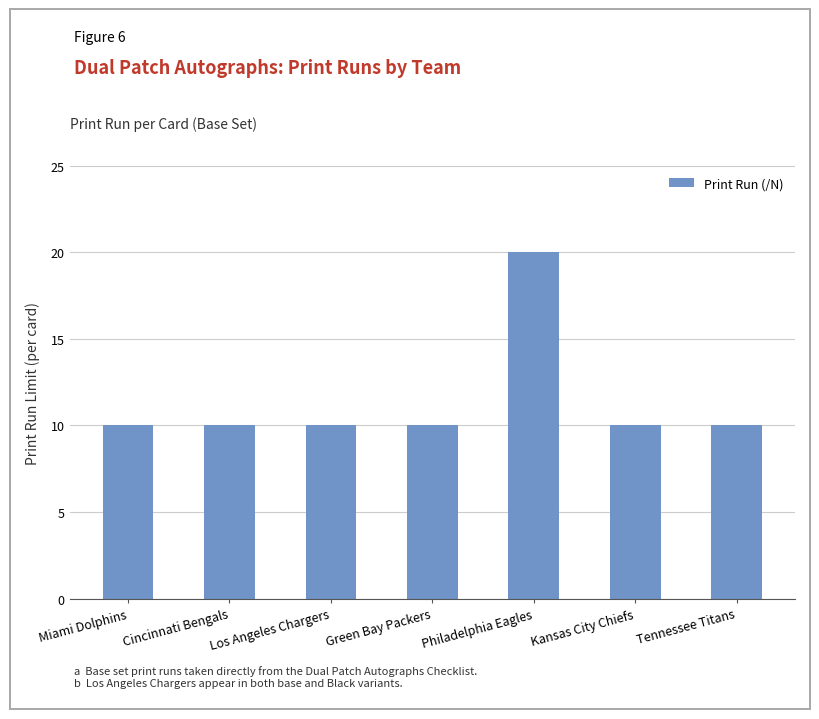

The value at Miami Dolphins is 2. True or false?

False